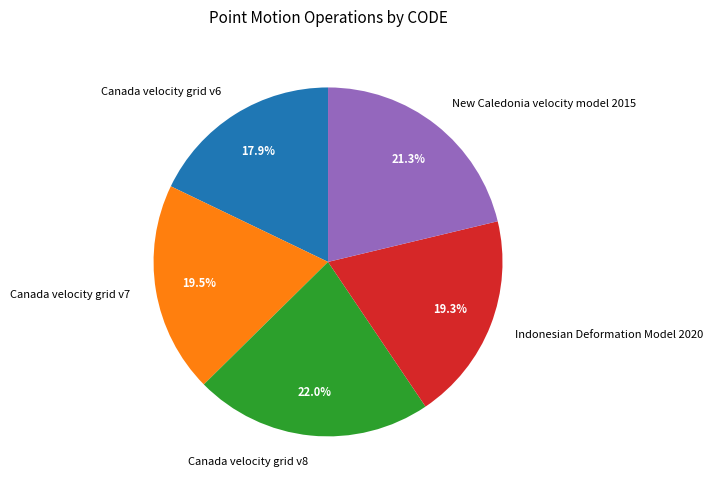

Which slice is the smallest?

Canada velocity grid v6